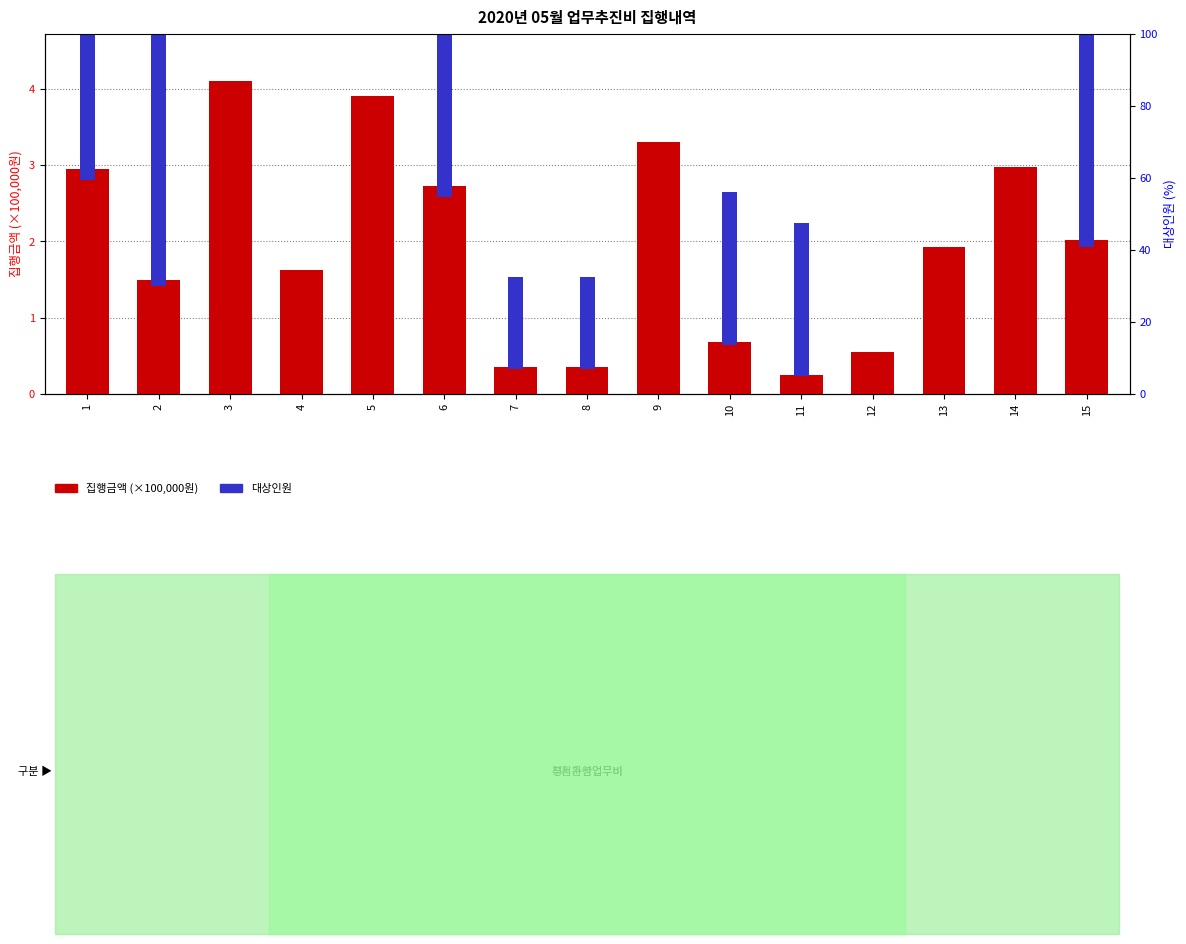

What is the difference between the second highest and second lowest values in the 집행금액 (×100,000원) series?

3.6